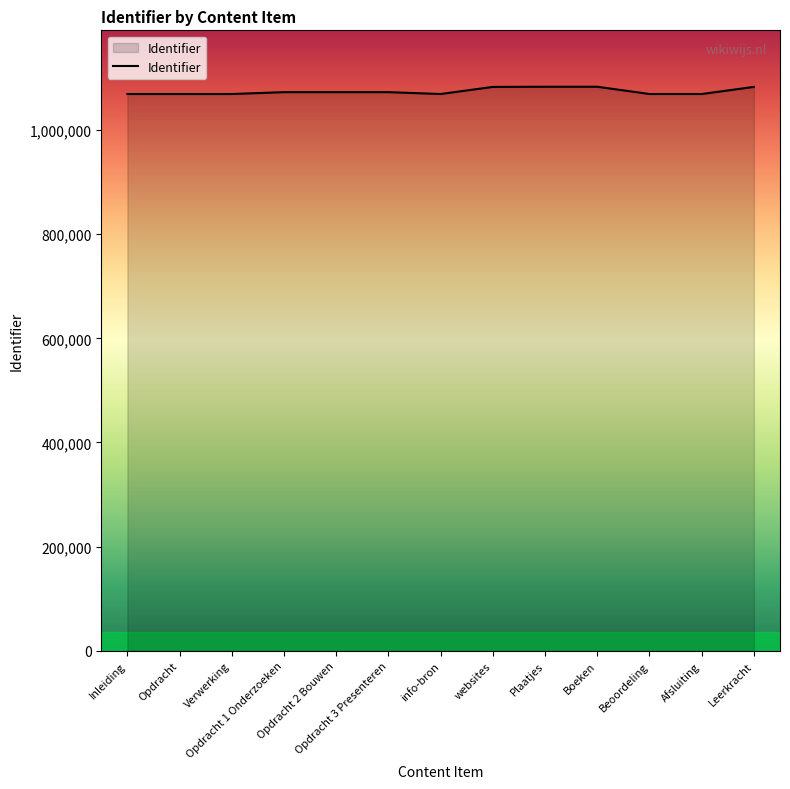

What is the minimum value shown in the chart?

1069130